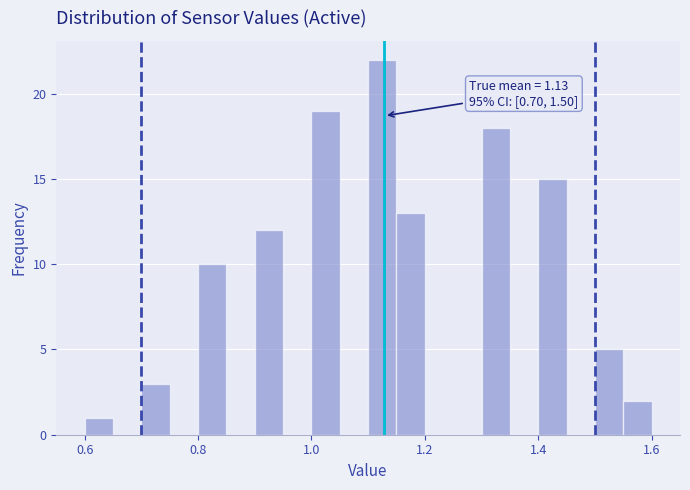

Around what value on the x-axis is the tallest bar? Give the approximate position of its centre, as read against the axis.

1.12